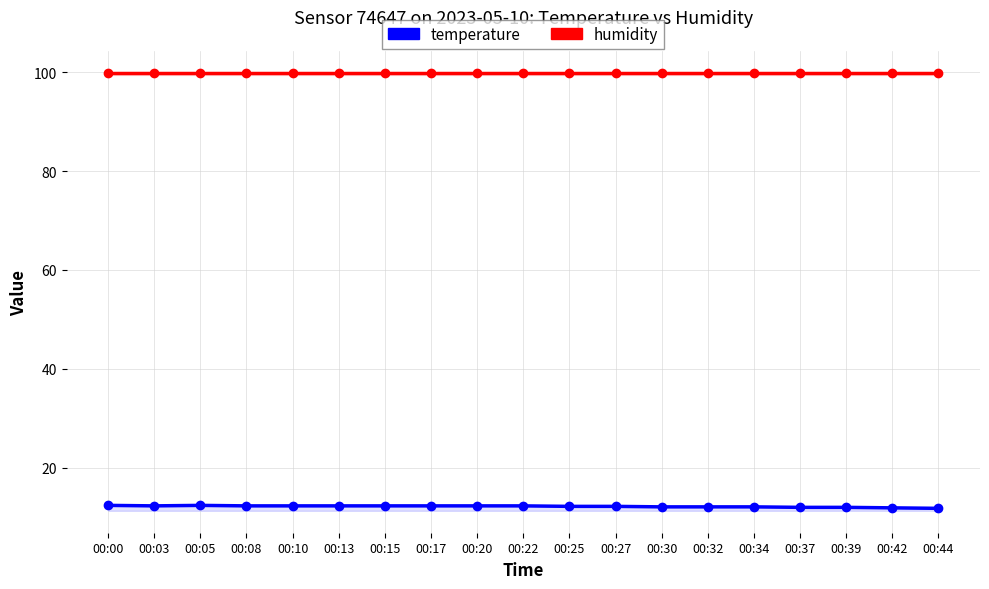

Is it true that temperature equals 3.9 at 00:17?

False